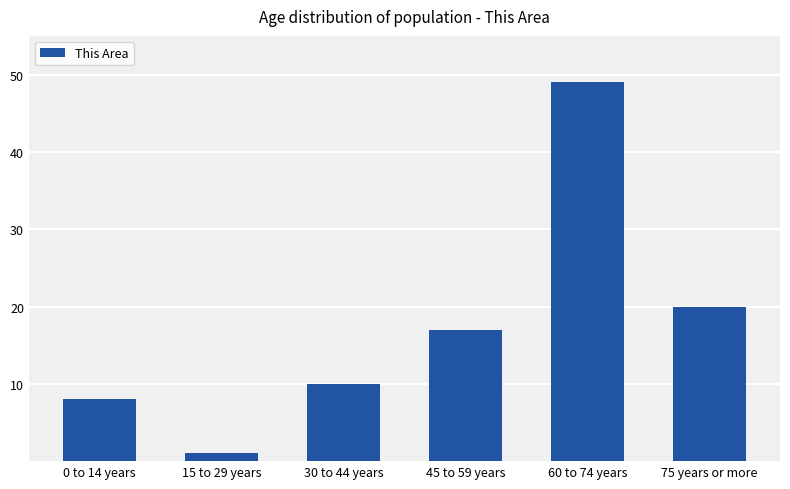

What is the minimum value shown in the chart?

1